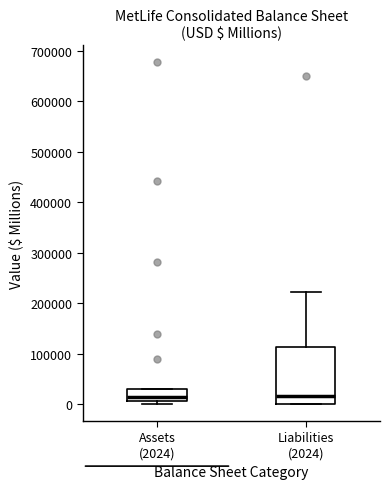

Comparing the boxes themselves (not the whiskers), which one is the tallest?

Liabilities (2024)